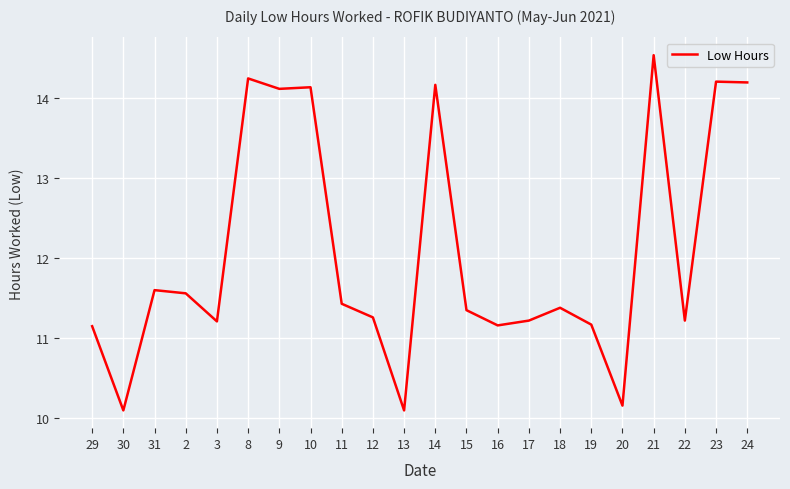

What position from the right is 31?

20